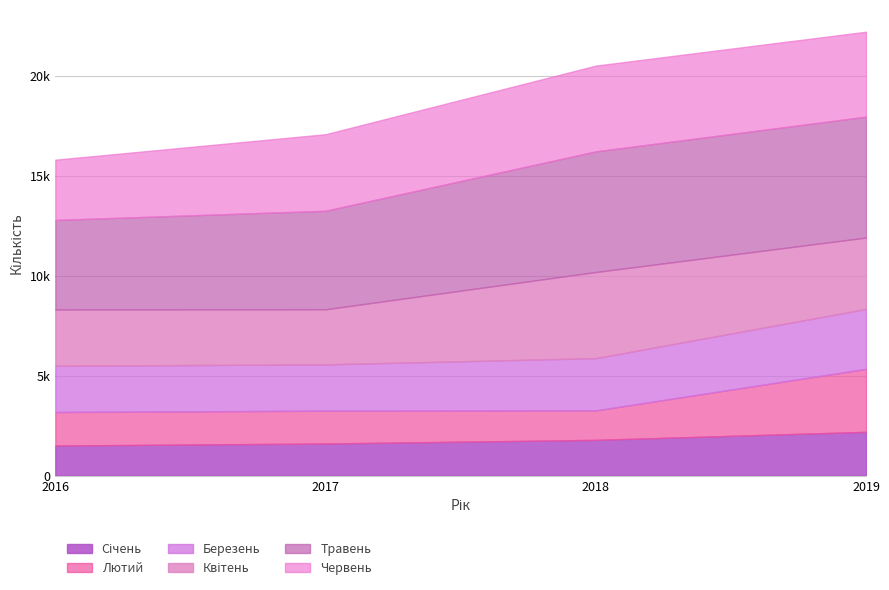

True or false: Березень and Січень cross at least once.

False